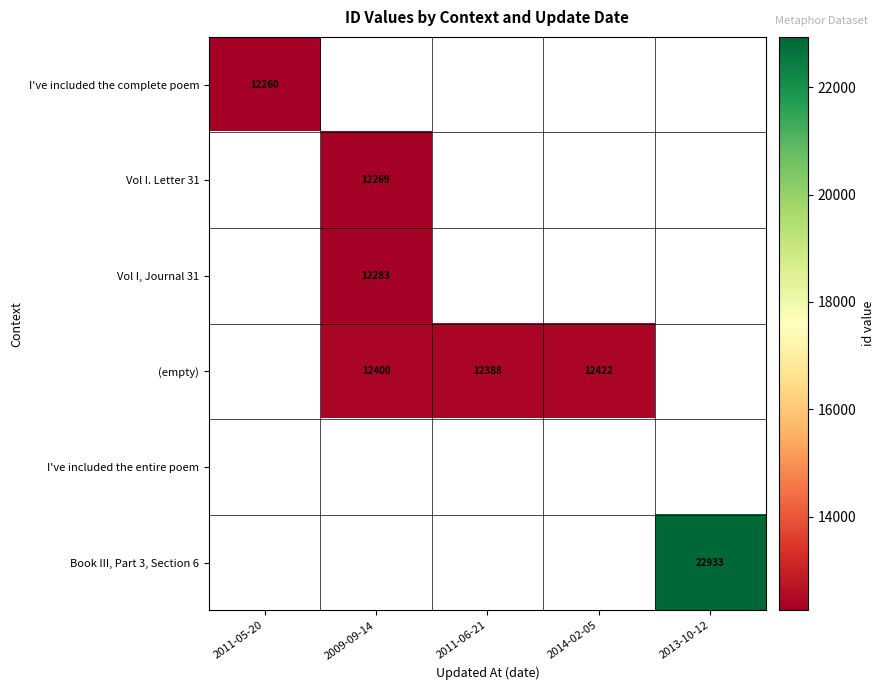

How many categories are shown in the chart?

5